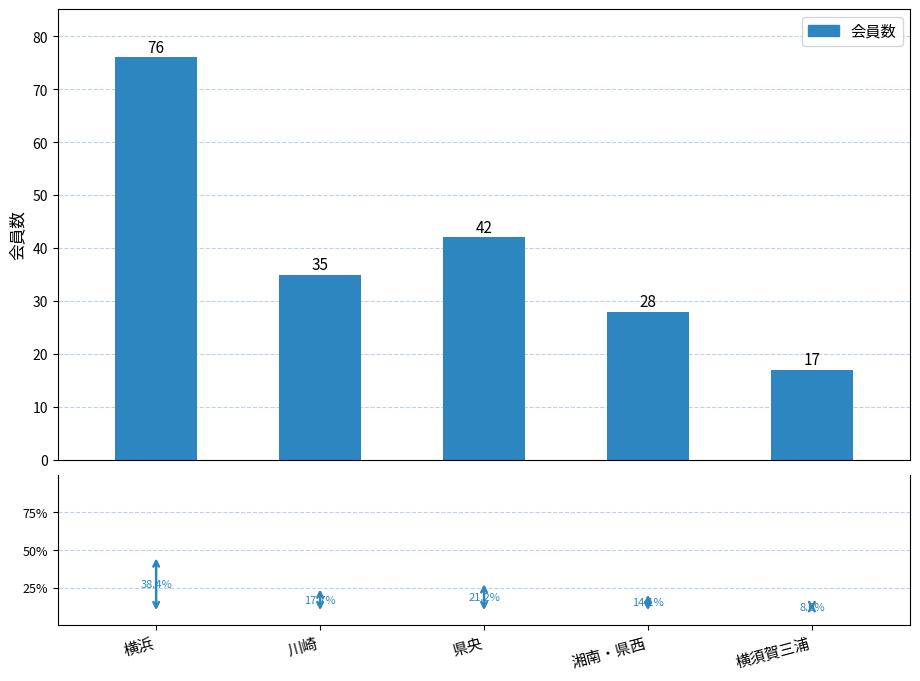

What is the sum of all values?

198